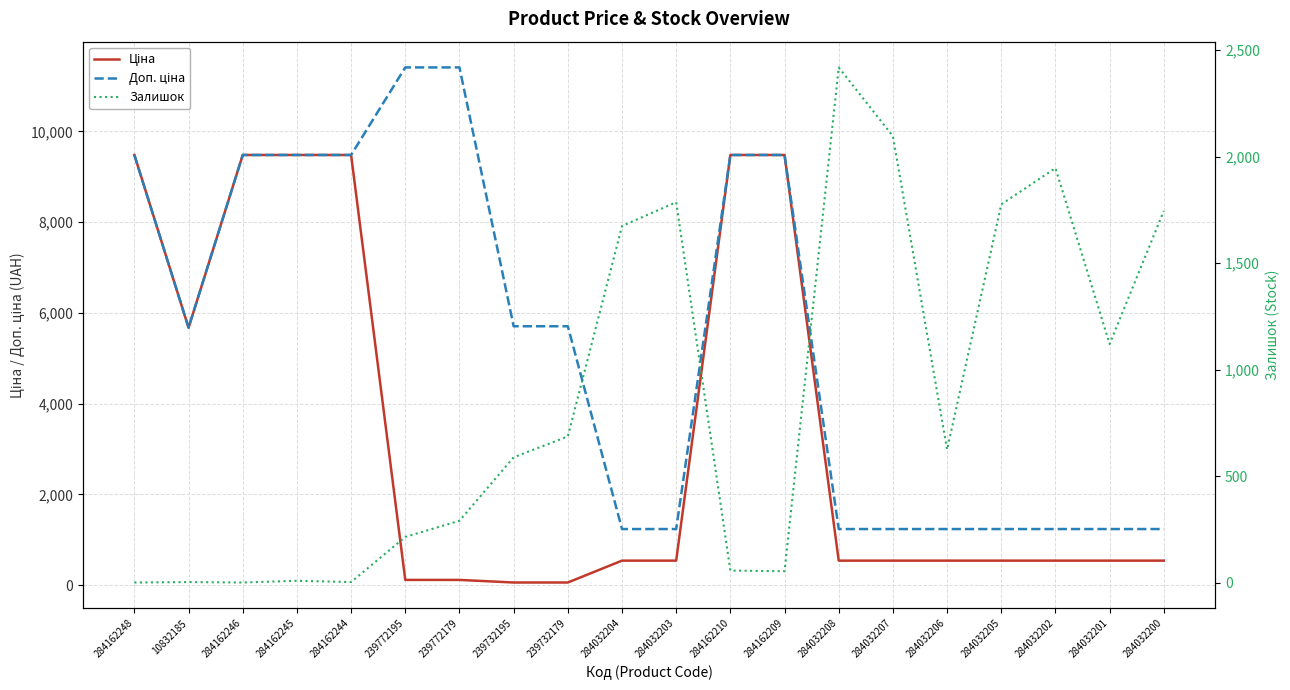

What is the approximate value of Залишок at 284162245?

8.0